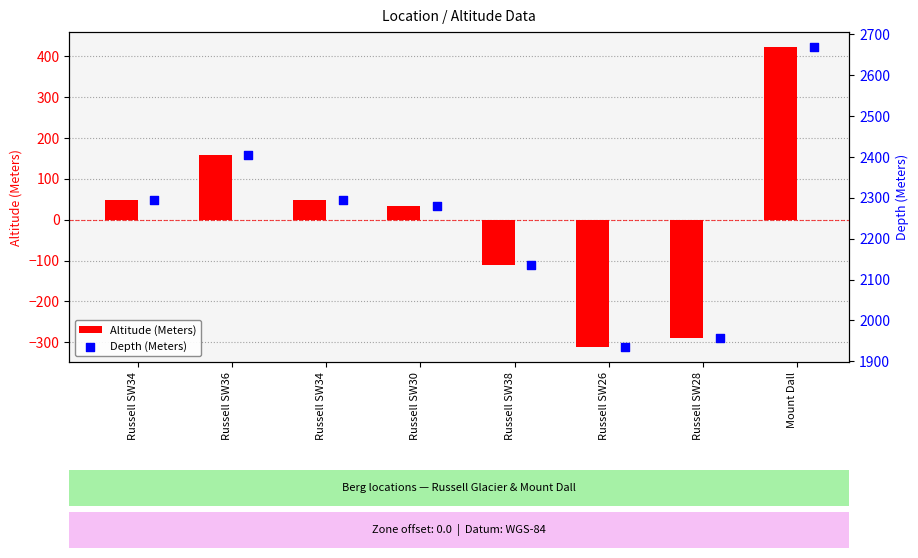

Which series has the largest Y range (max minus min)?

Altitude (Meters)